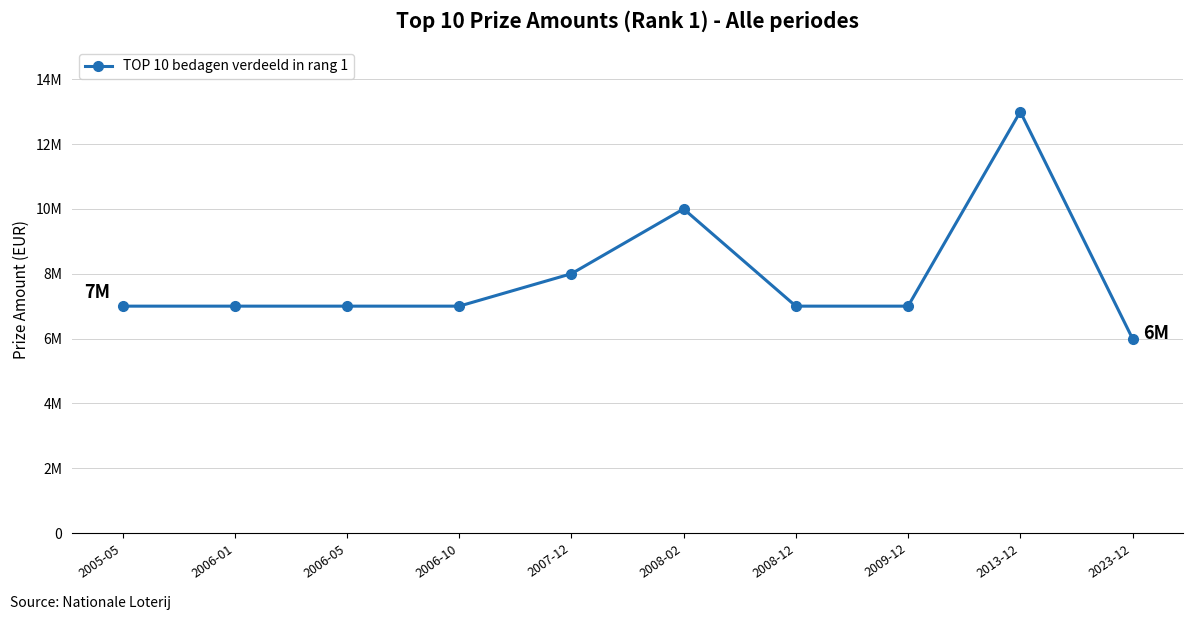

Is this an area chart (filled region under the line)?

No